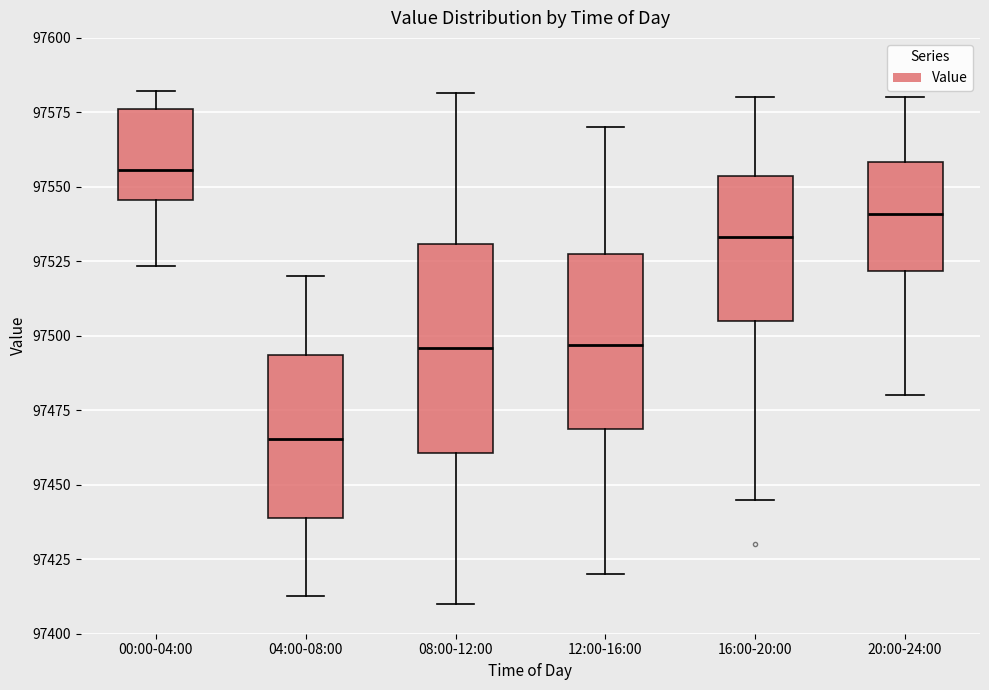

Which box's median line is the highest?

00:00-04:00